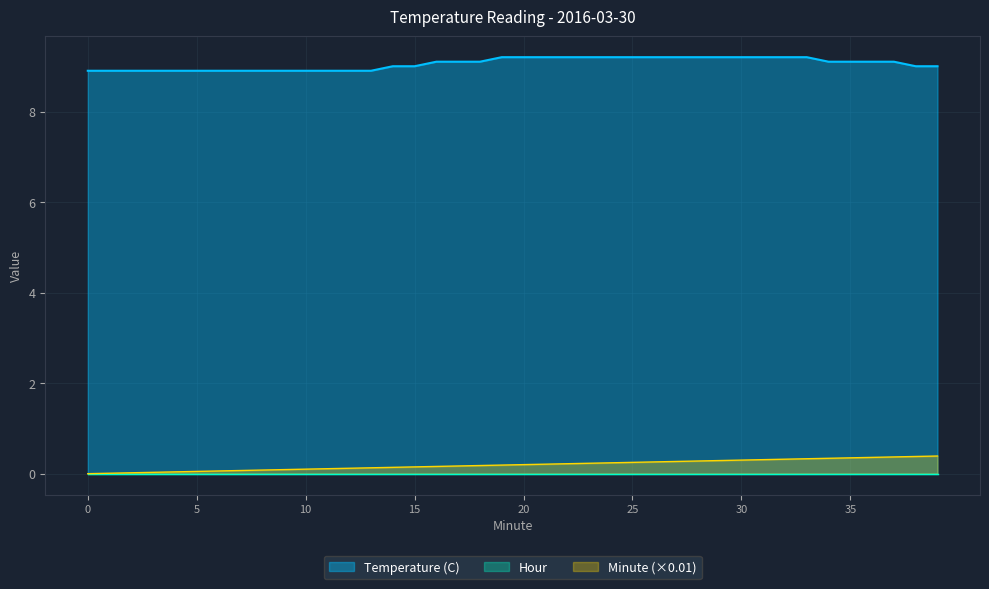

What is the average value of the Temperature (C) series?

9.1